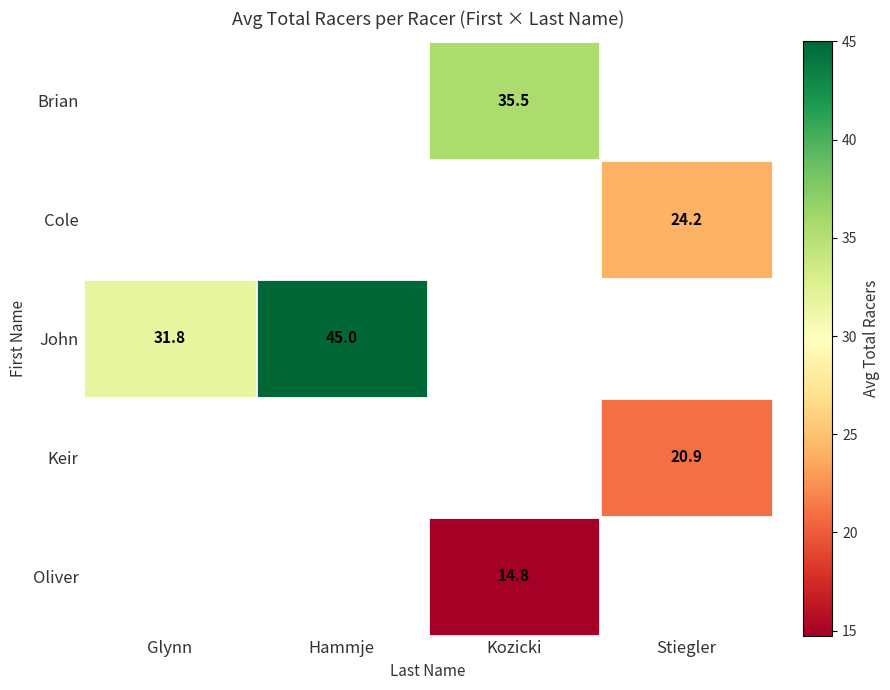

What is the minimum value shown in the chart?

14.8